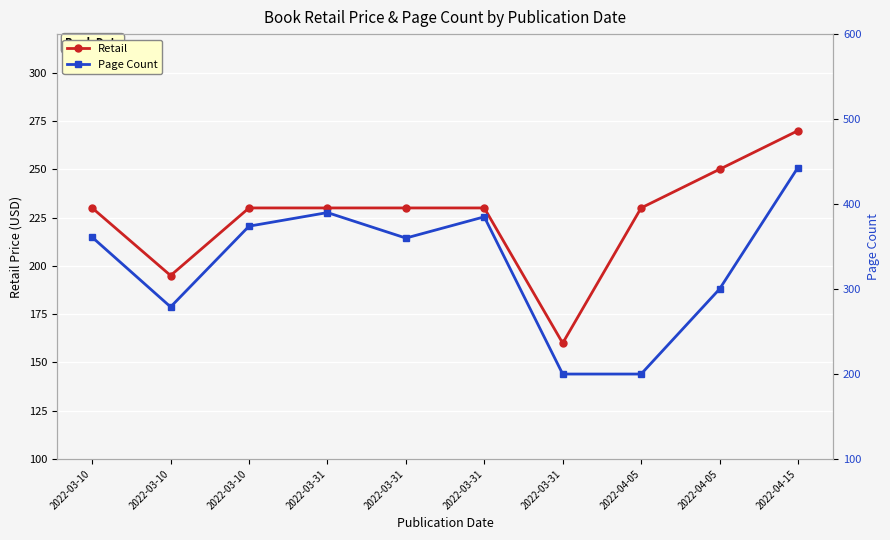

Is it true that Retail equals 227 at 2022-03-31?

False